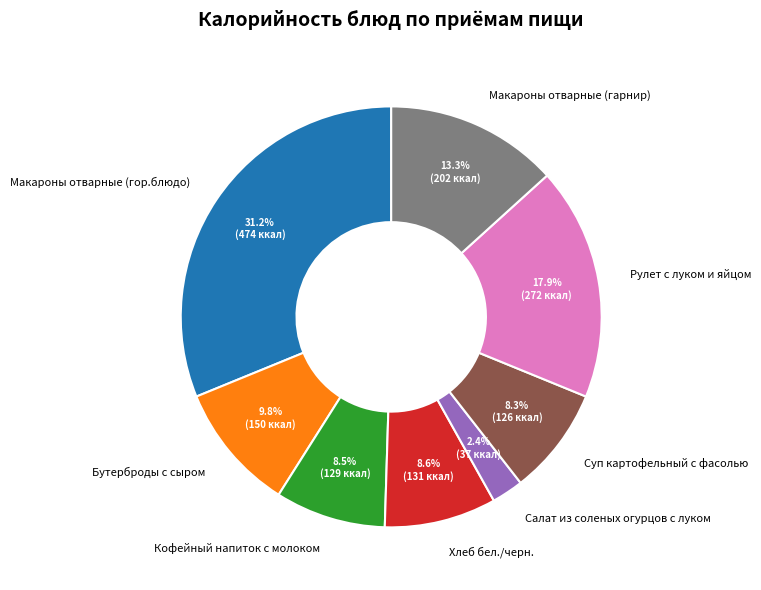

What percentage is the Рулет с луком и яйцом slice, to the nearest percent?

18%